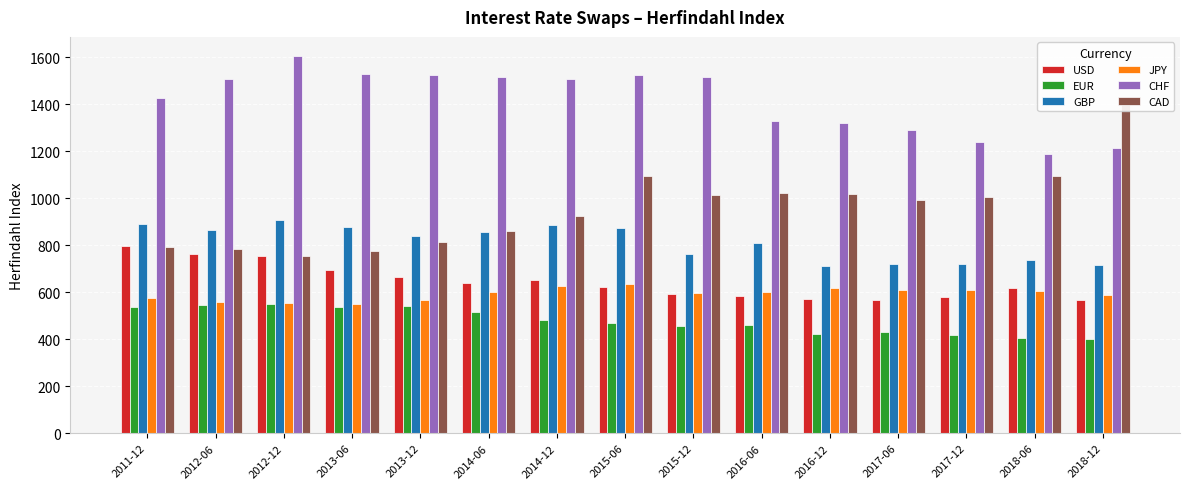

Does the chart contain stacked bars?

No